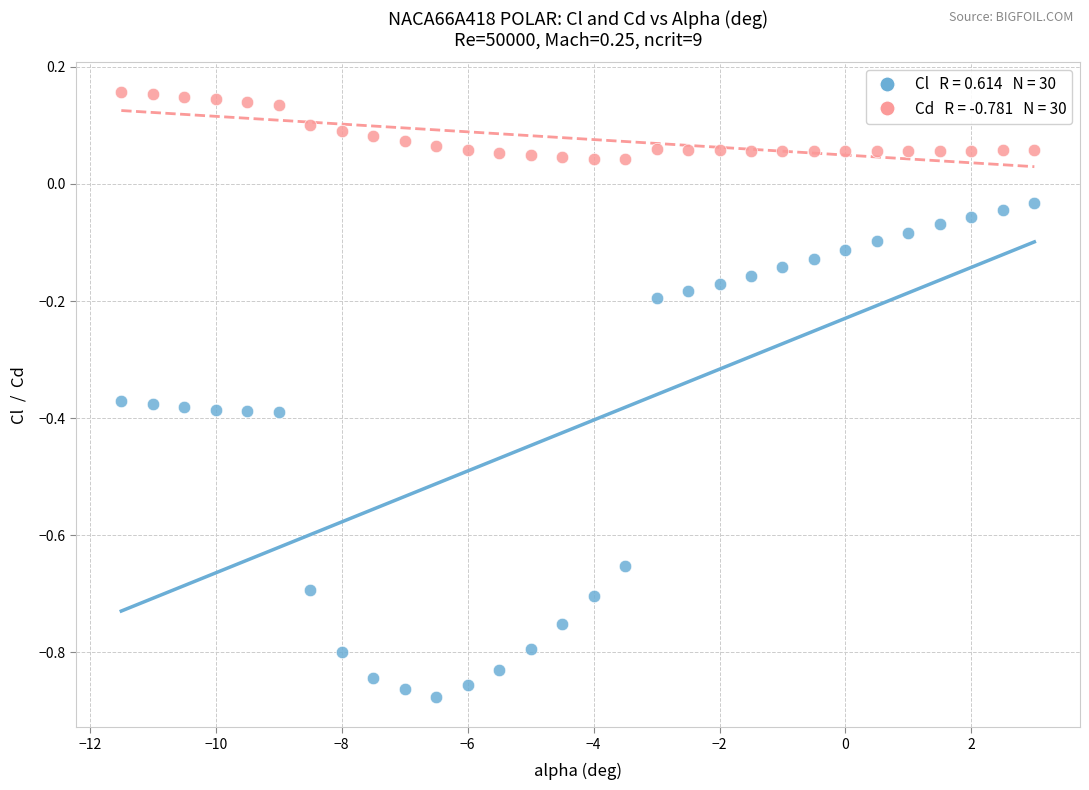

Across all data points, what is the range of X values (max minus min)?

14.5